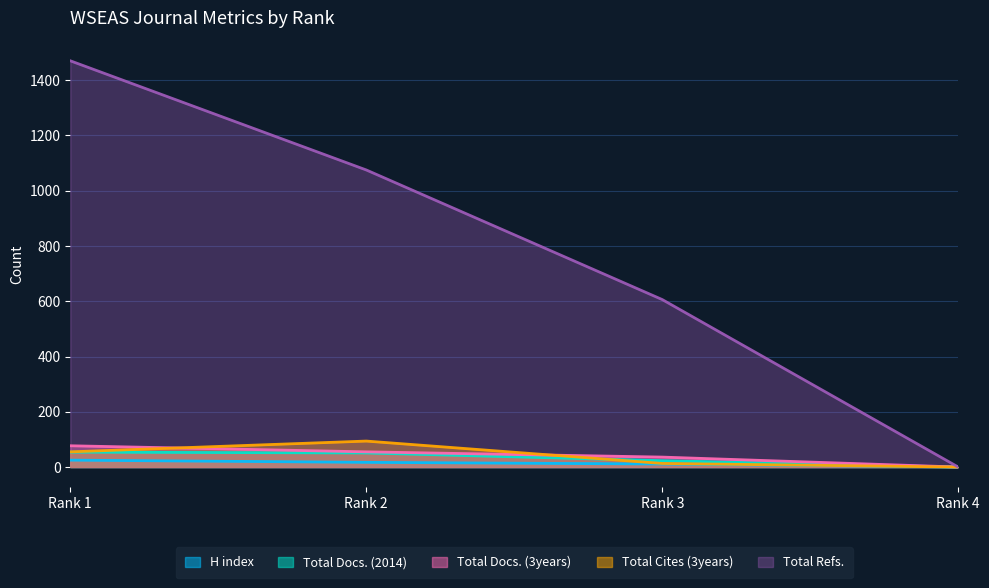

What is the value of the Total Cites (3years) point at the 3rd from the left?

13